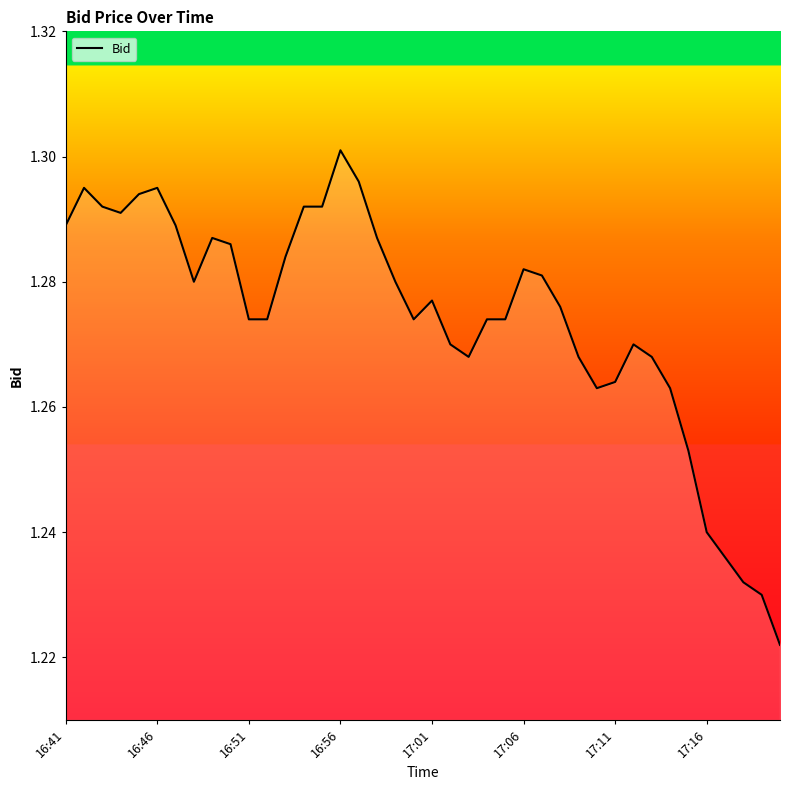

Reading right to left, extract all data points from this chart.

1.2	1.2	1.2	1.2	1.2	1.3	1.3	1.3	1.3	1.3	1.3	1.3	1.3	1.3	1.3	1.3	1.3	1.3	1.3	1.3	1.3	1.3	1.3	1.3	1.3	1.3	1.3	1.3	1.3	1.3	1.3	1.3	1.3	1.3	1.3	1.3	1.3	1.3	1.3	1.3